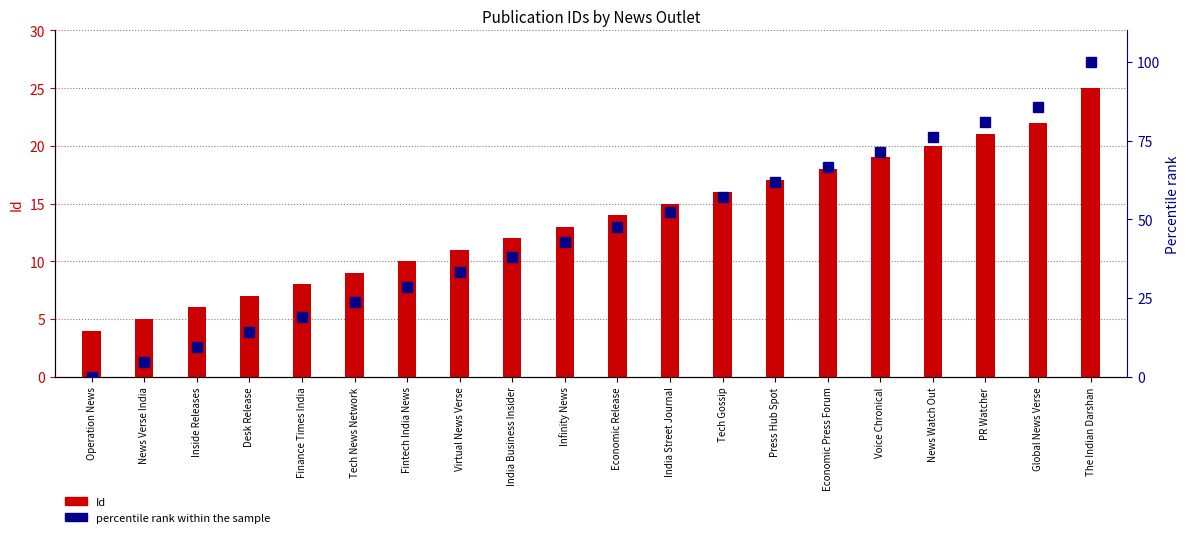

Which label corresponds to the largest value in the chart?

The Indian Darshan